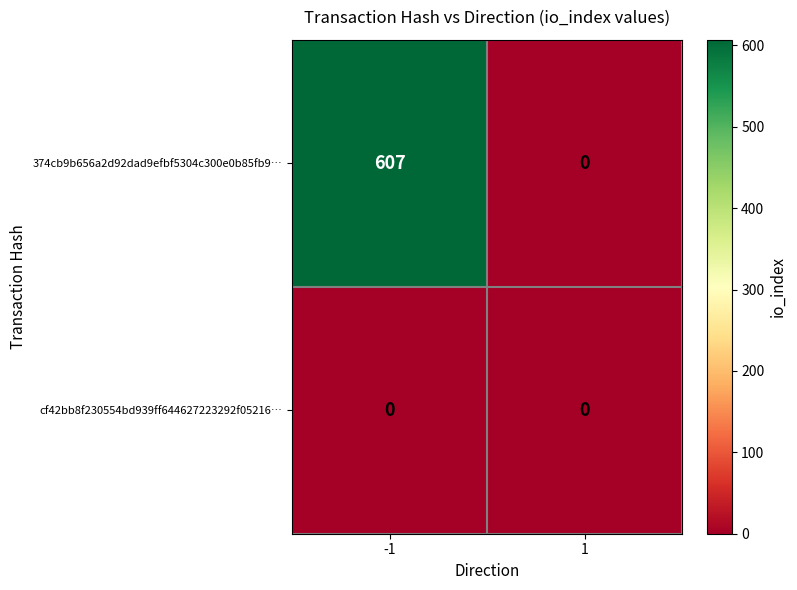

How many distinct data groups are displayed?

2